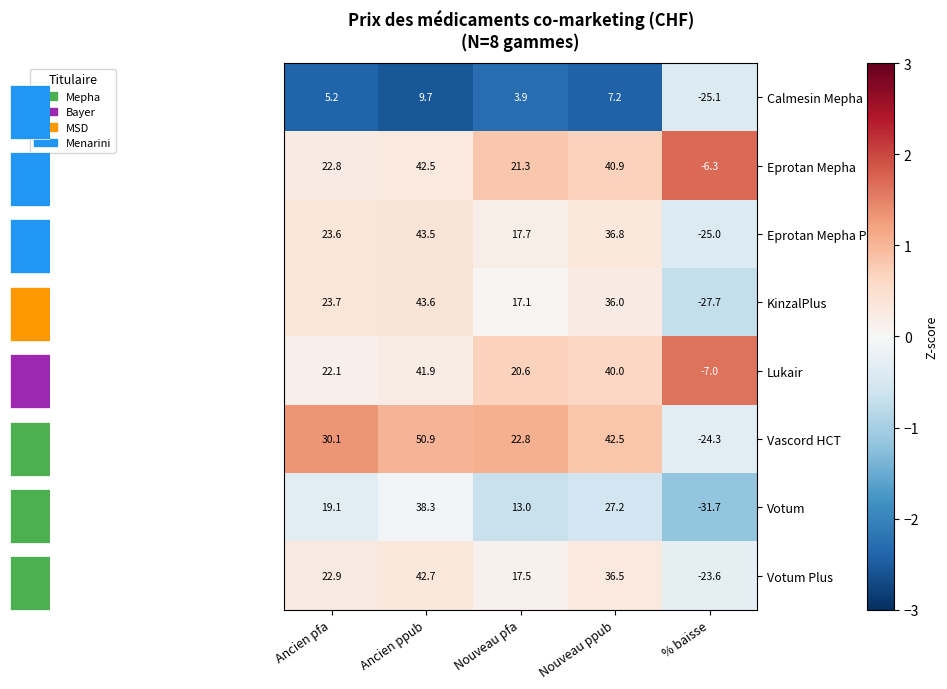

True or false: Votum Plus has a value of 20.9 at Ancien ppub.

False